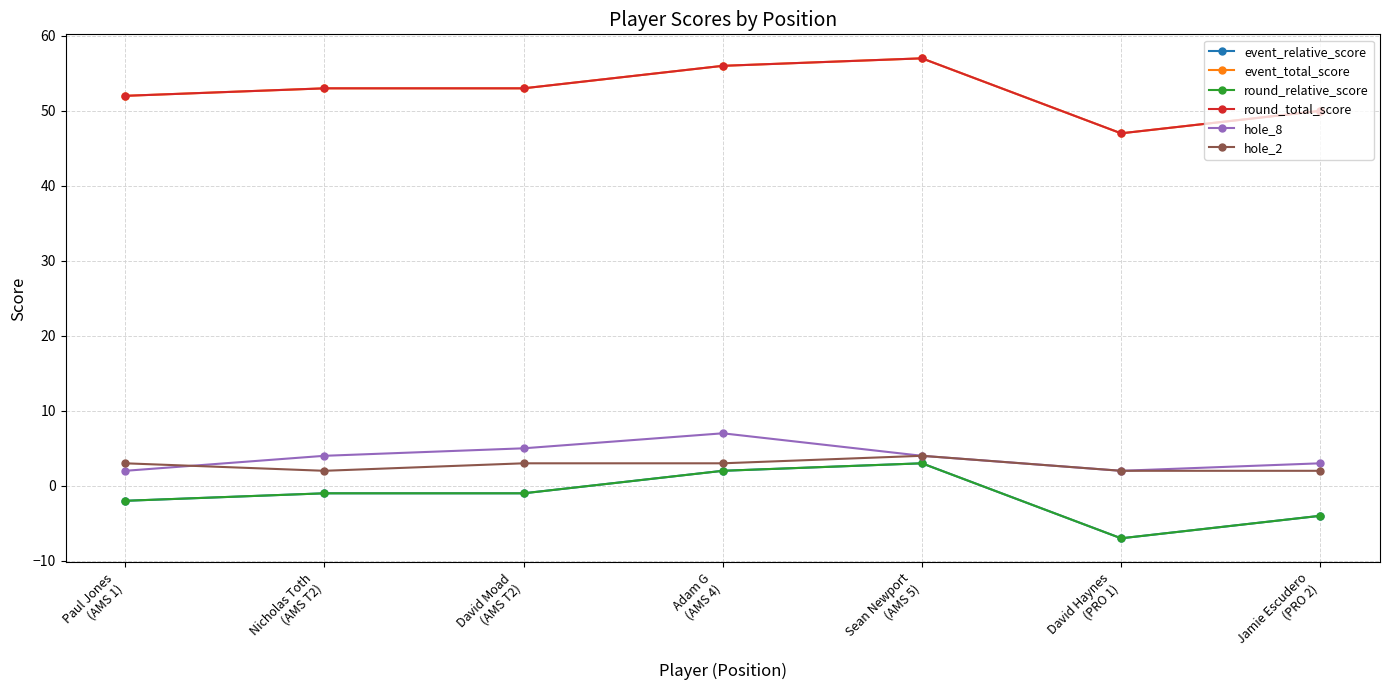

What is the difference between the second highest and second lowest values in the hole_8 series?

3